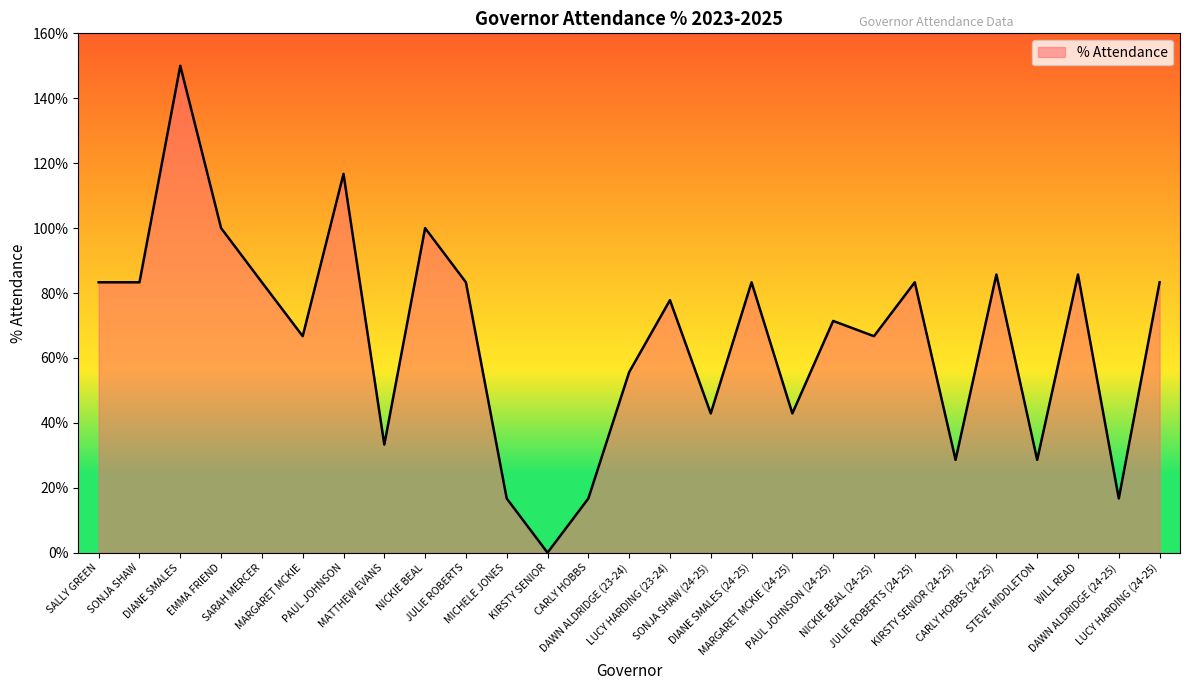

Between SARAH MERCER and LUCY HARDING (24-25), which is larger?

SARAH MERCER